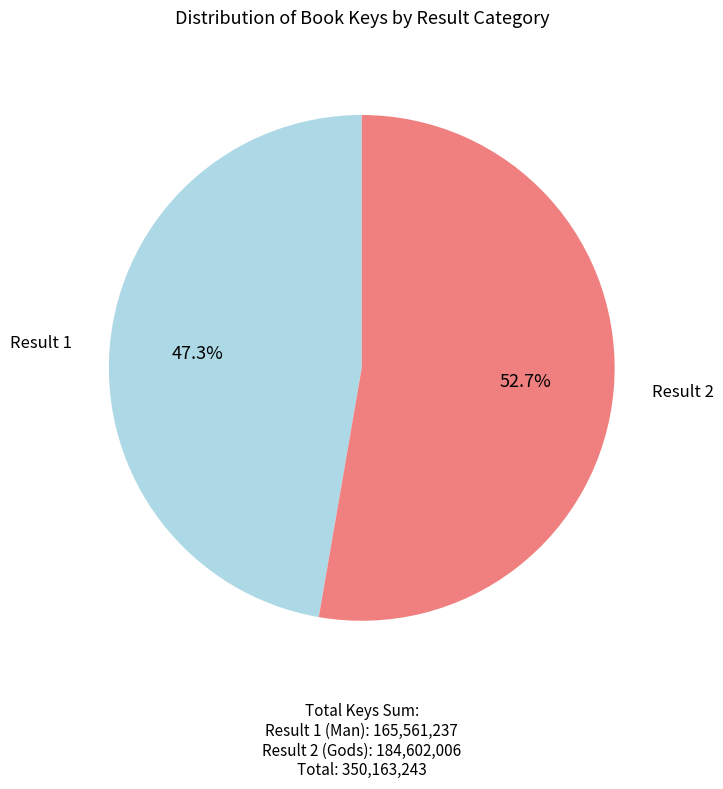

Does any single category account for the majority?

Yes